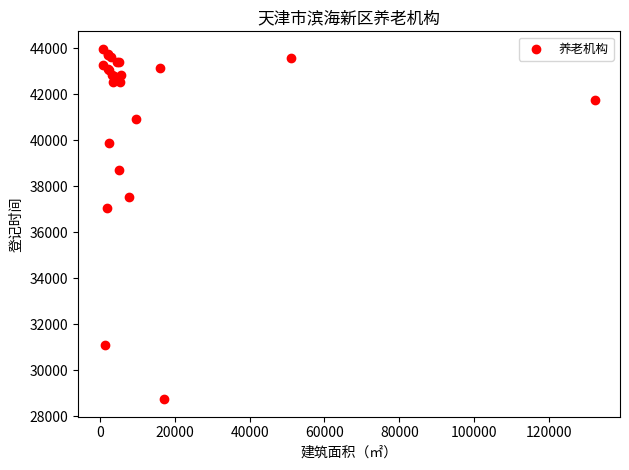

What Y value in the scatter plot is closest to 36355?

37041